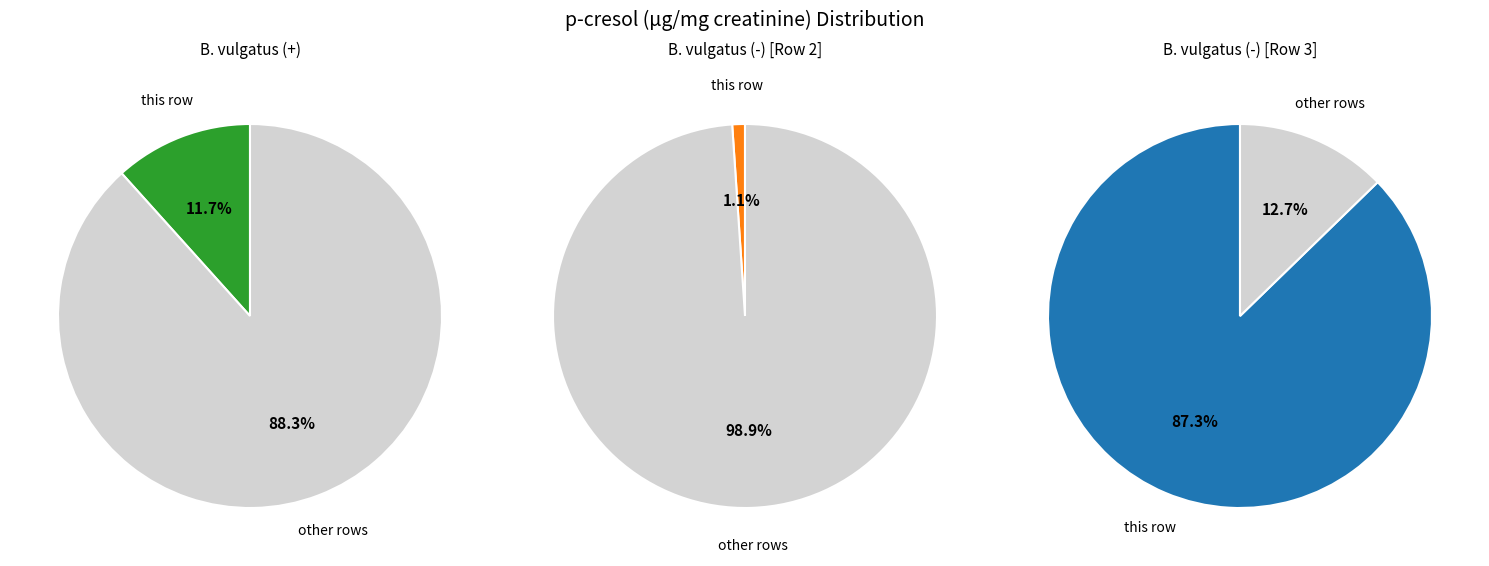

To the nearest percent, what portion does - represent?

87%